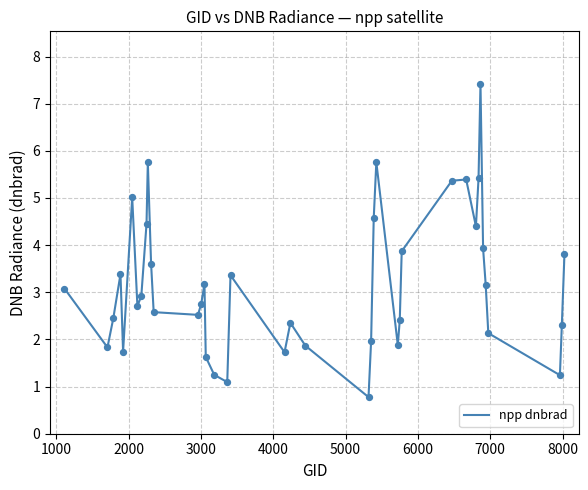

What is the smallest value displayed?

0.8